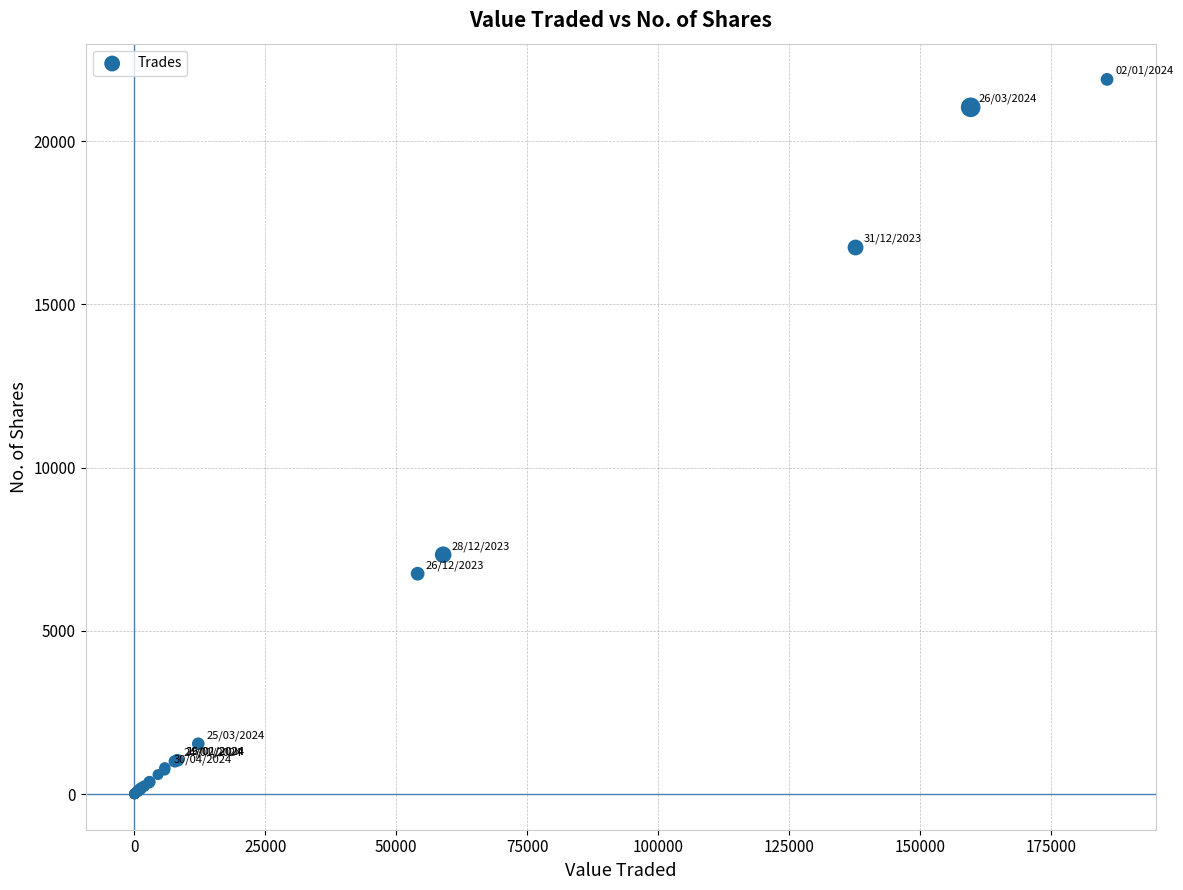

What Y value in the scatter plot is closest to 10946?

7330